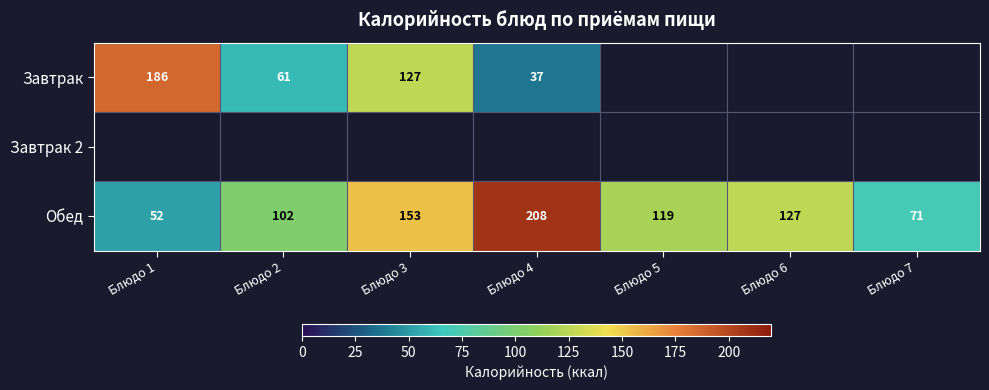

What is the maximum value for Обед?

208